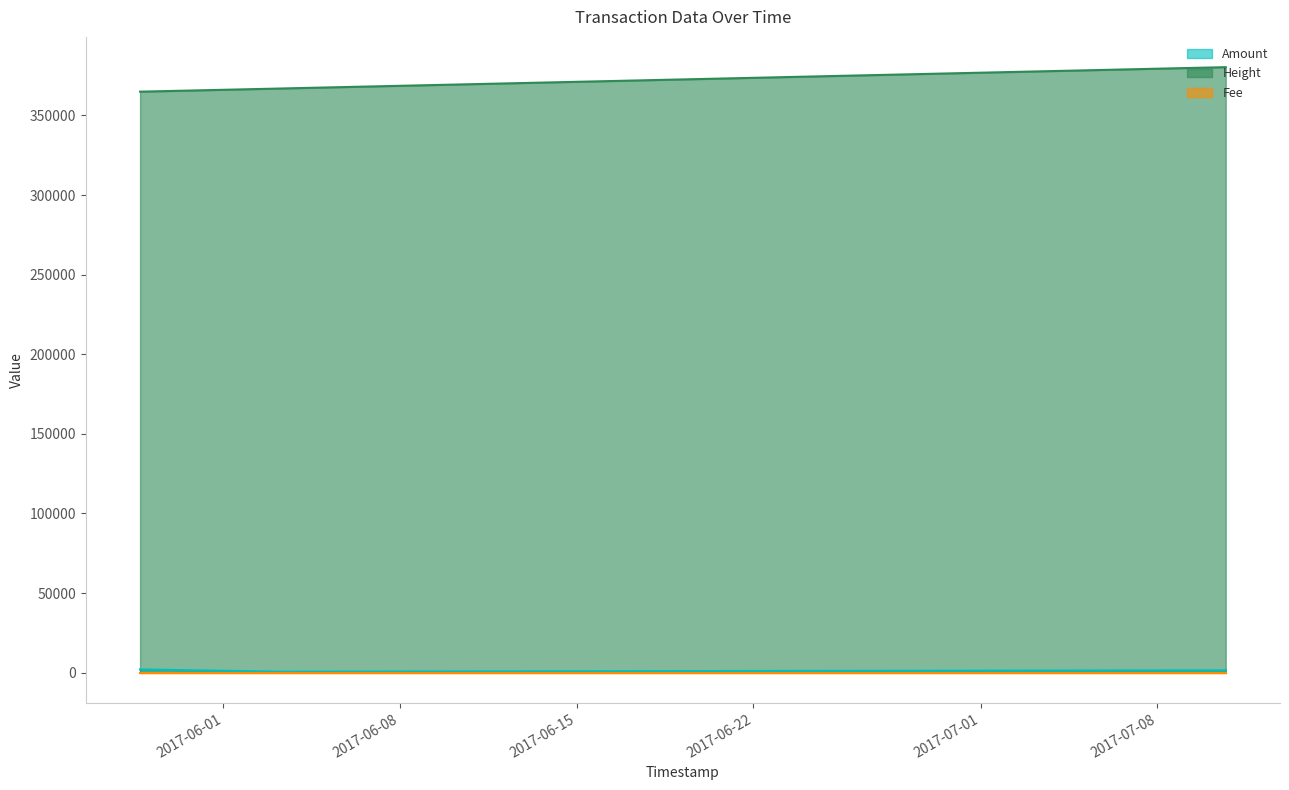

What is the value of the Height point at the 5th from the left?

380335